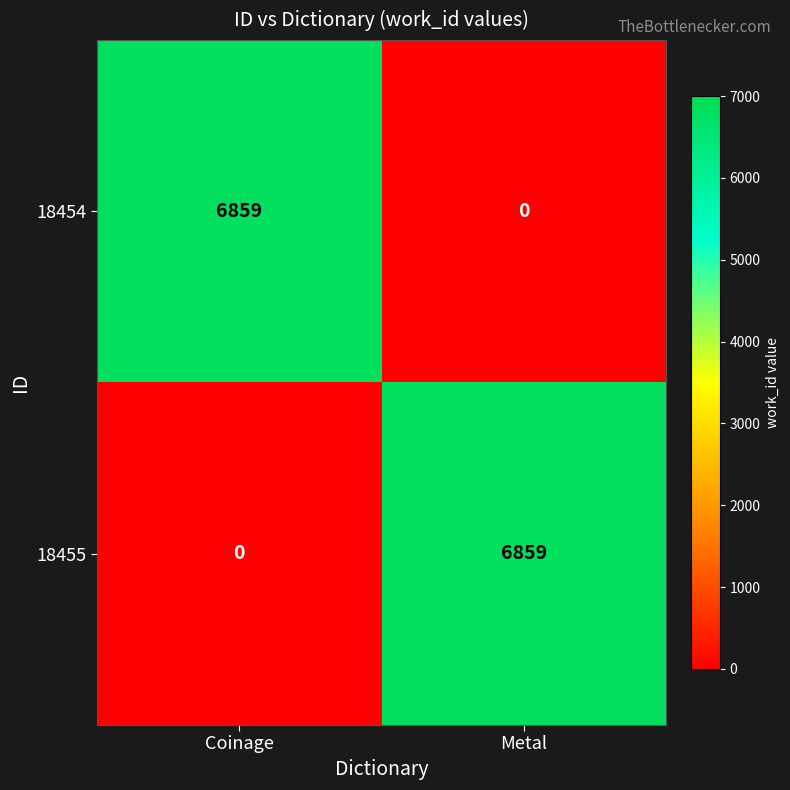

What is the maximum value shown in the chart?

6859